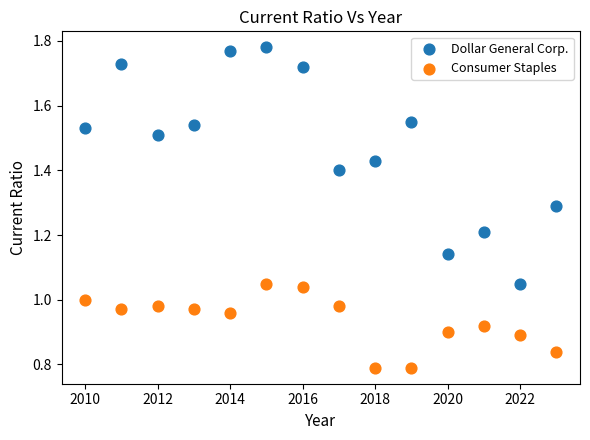

Which series reaches the maximum Y coordinate?

Dollar General Corp.